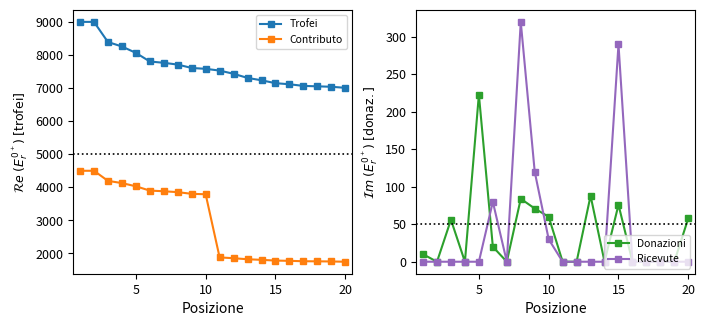

Which series has the widest spread of values?

Contributo